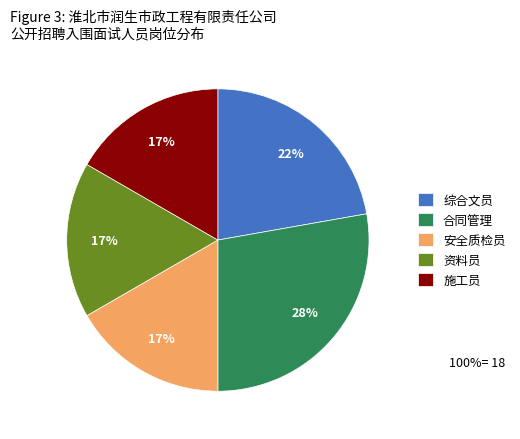

How many slices are in this pie chart?

5